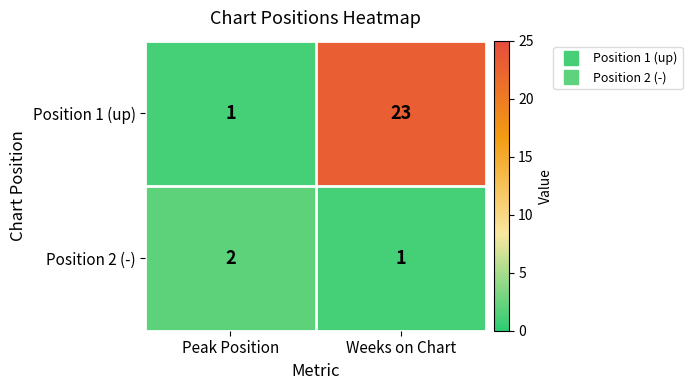

True or false: Position 2 (-) has a value of 2 at Peak Position.

True